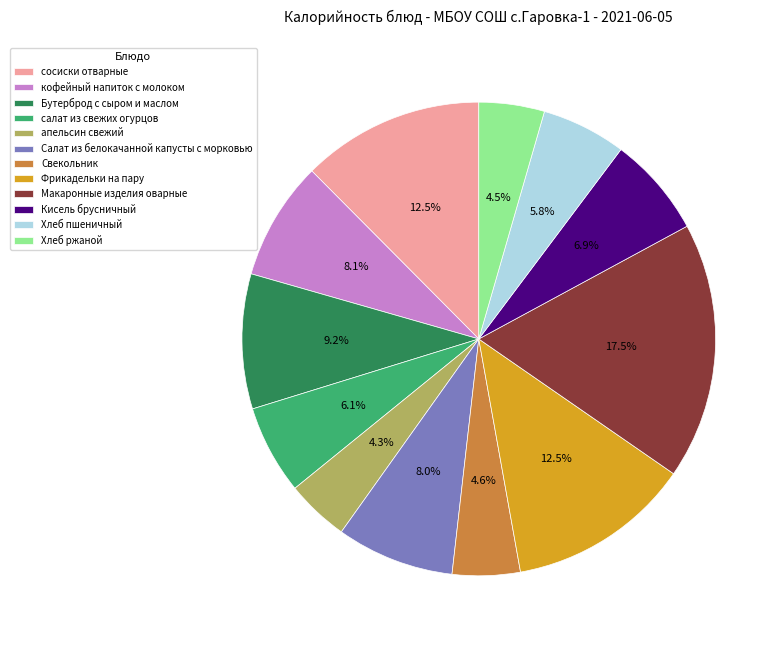

How many segments does this pie chart have?

12